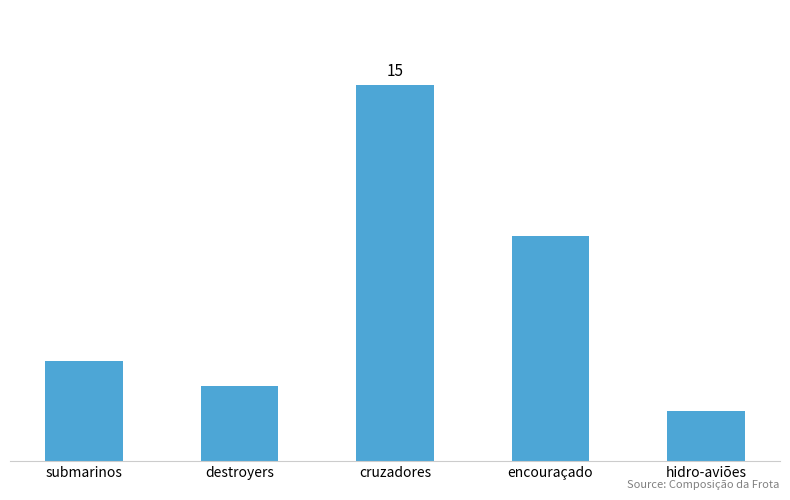

What is the difference between the second highest and second lowest values?

6